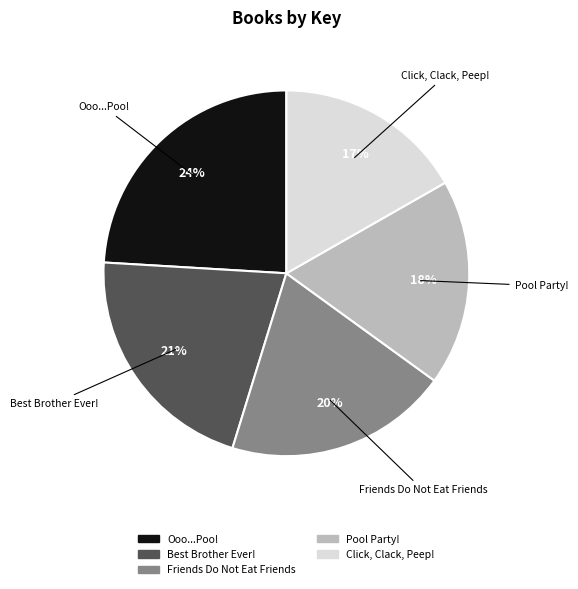

To the nearest percent, what is the average slice percentage?

20%